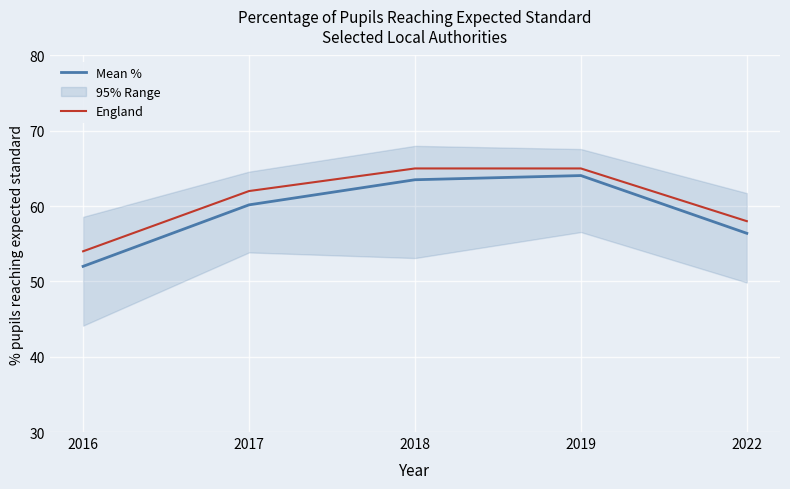

True or false: England and Mean % intersect in this chart.

False